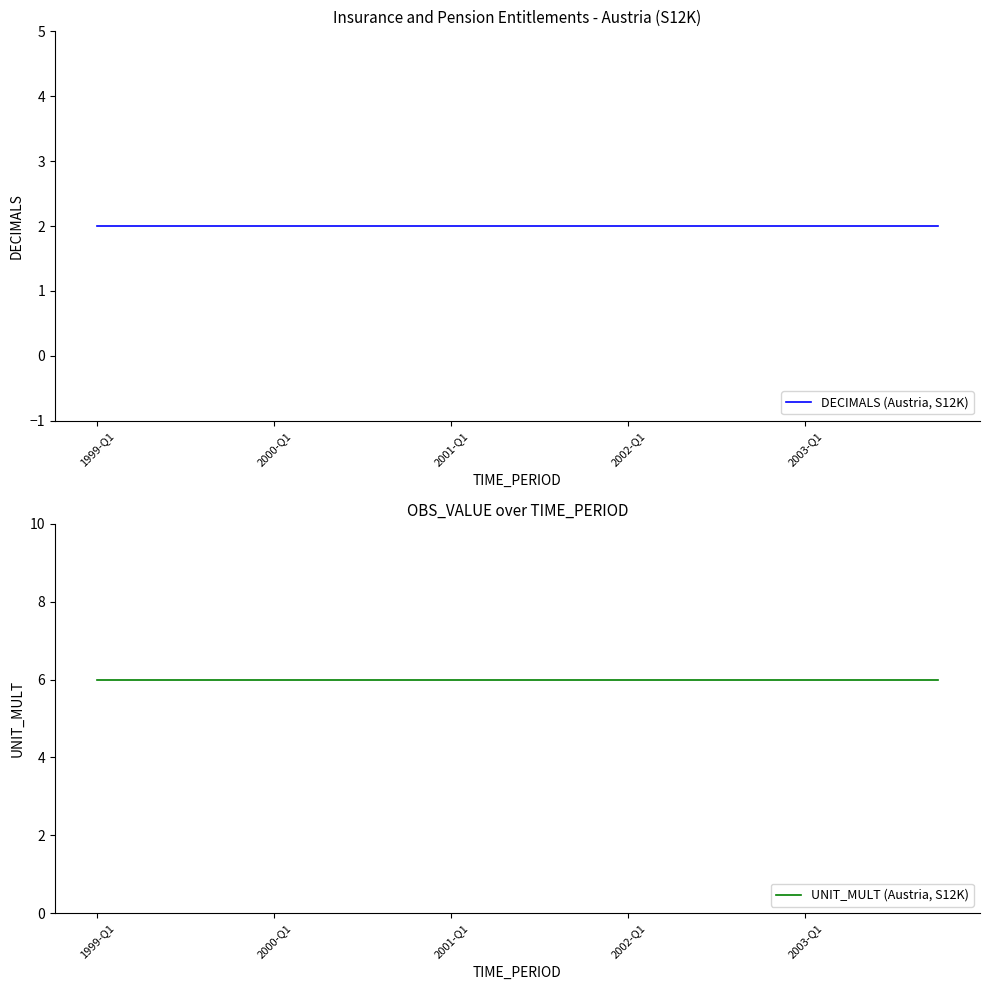

True or false: DECIMALS (Austria, S12K) and UNIT_MULT (Austria, S12K) cross at least once.

False